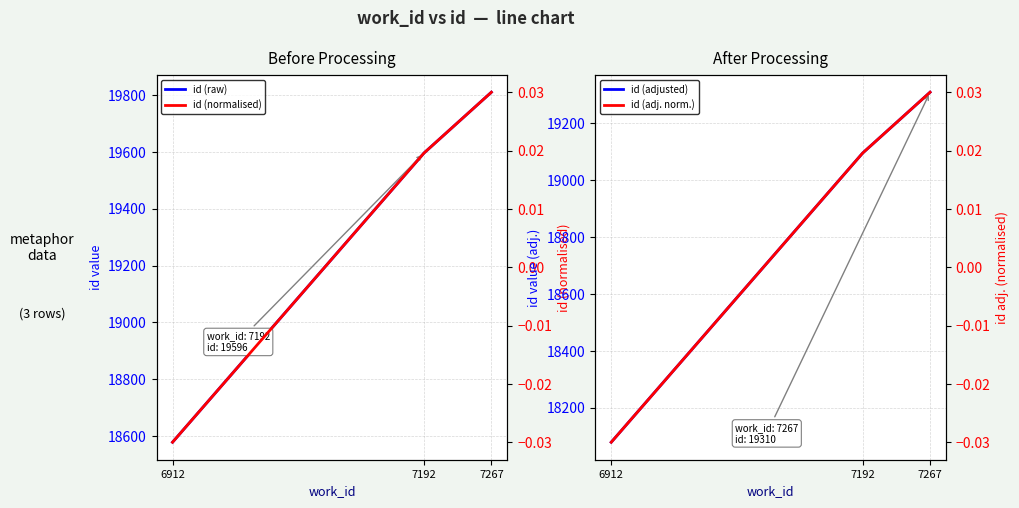

What are all the series names shown in the legend?

id (raw), id (normalised), id (adjusted), id (adj. norm.)